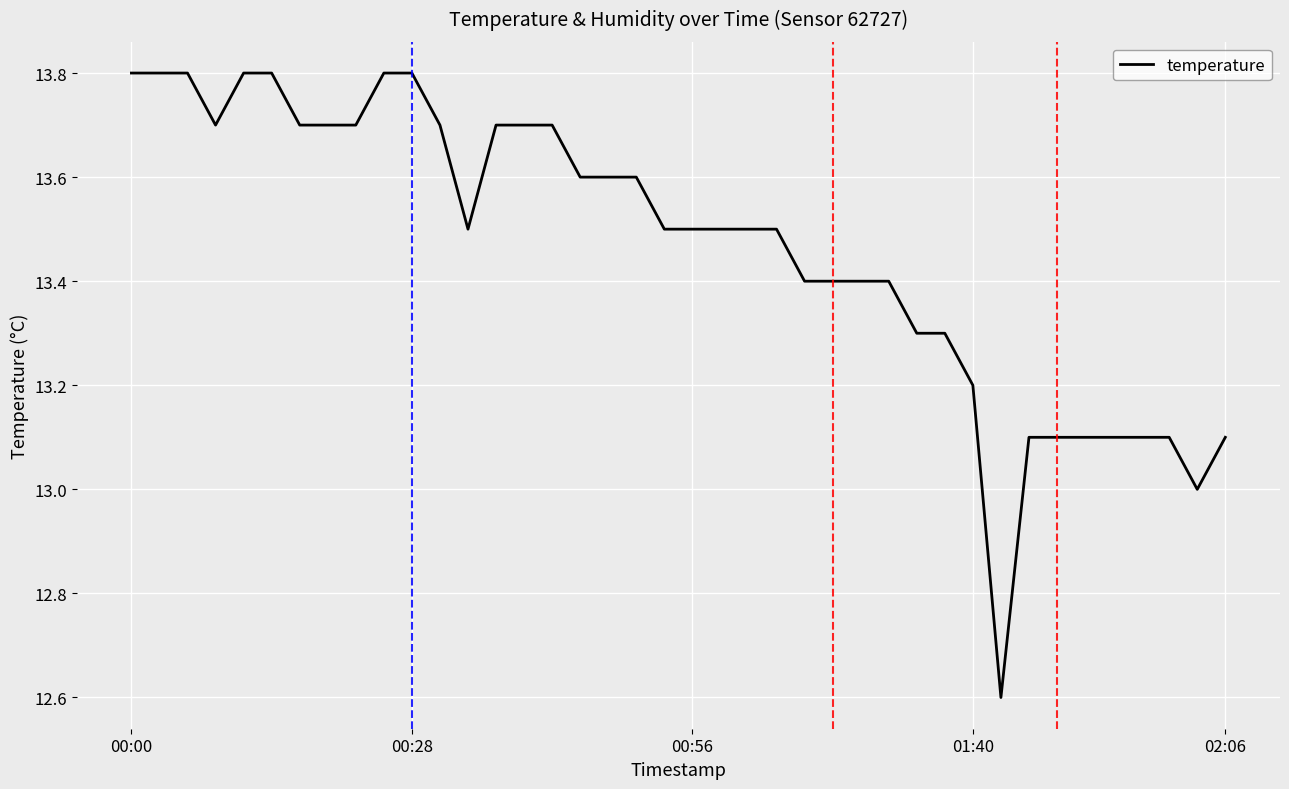

What is the difference between the maximum and minimum values?

1.2